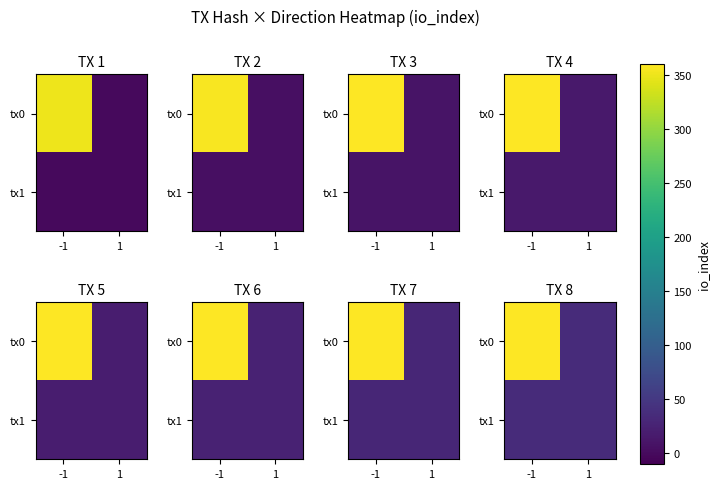

What is the total value across all series at -1?

421